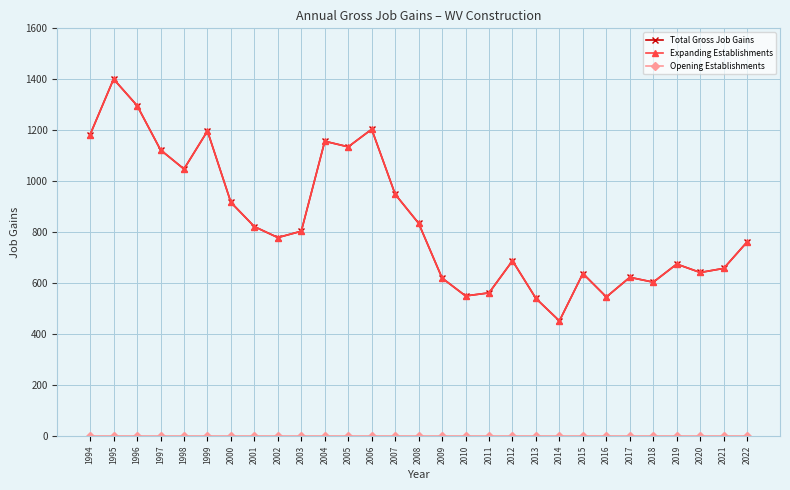

What is the difference between the second highest and minimum values in the Expanding Establishments series?

845